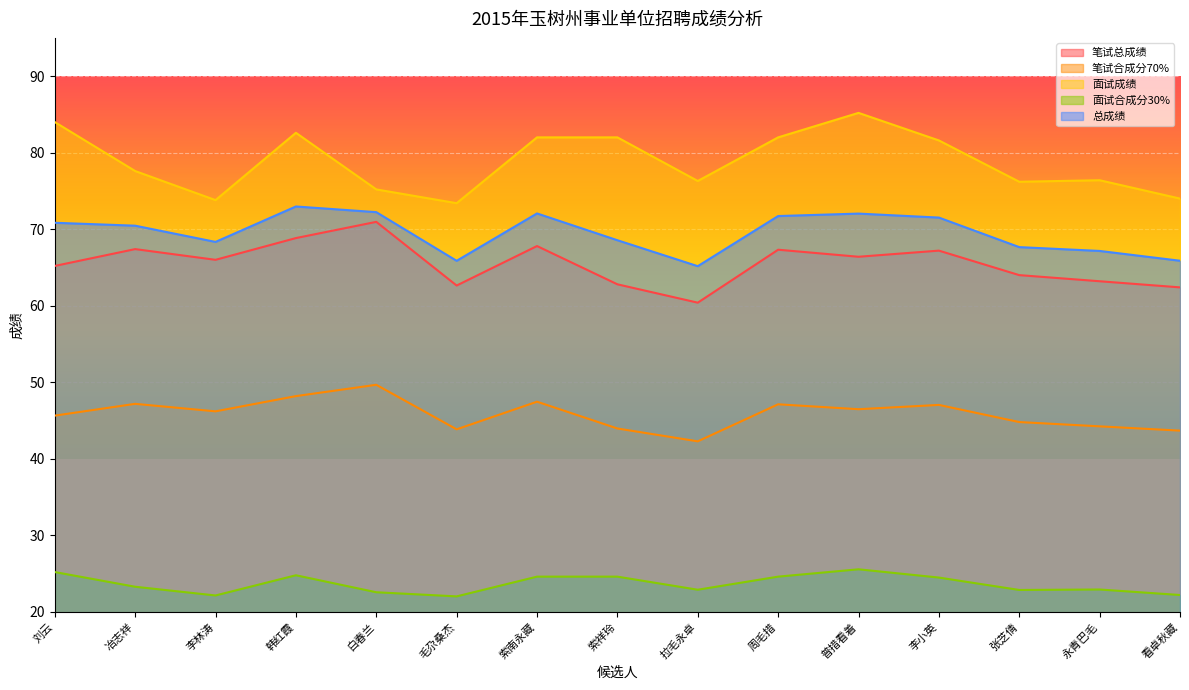

Rank the series at 冶志祥 from highest to lowest value.

面试成绩, 总成绩, 笔试总成绩, 笔试合成分70%, 面试合成分30%